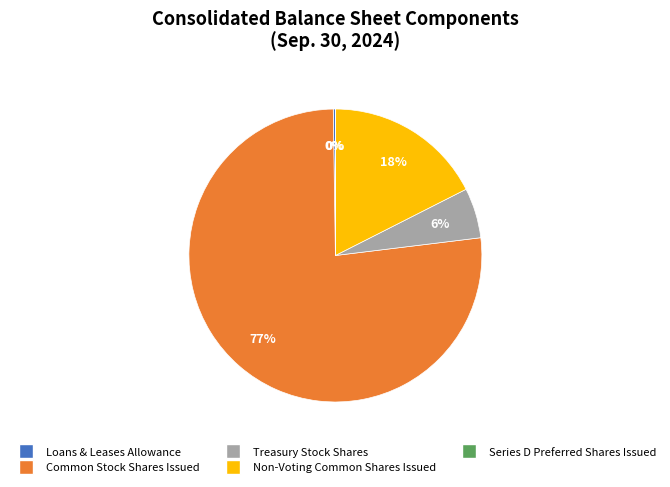

Is there a majority slice in this chart?

Yes